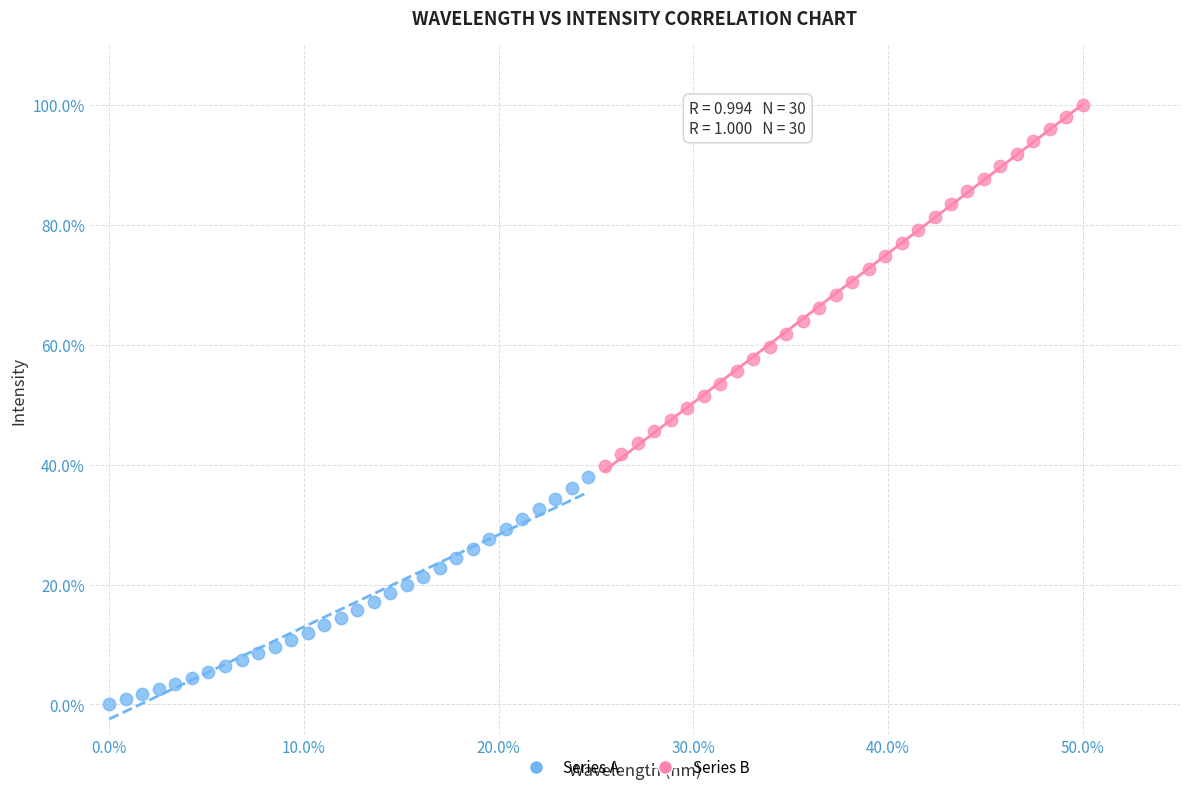

Which series reaches the minimum Y coordinate?

Series A